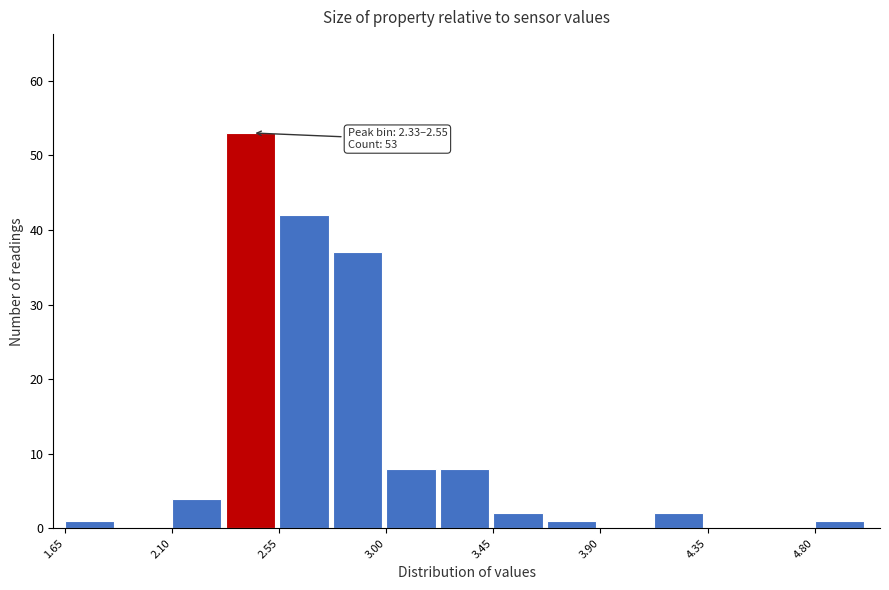

Which range on the x-axis has the tallest bar?

2.35 to 2.55